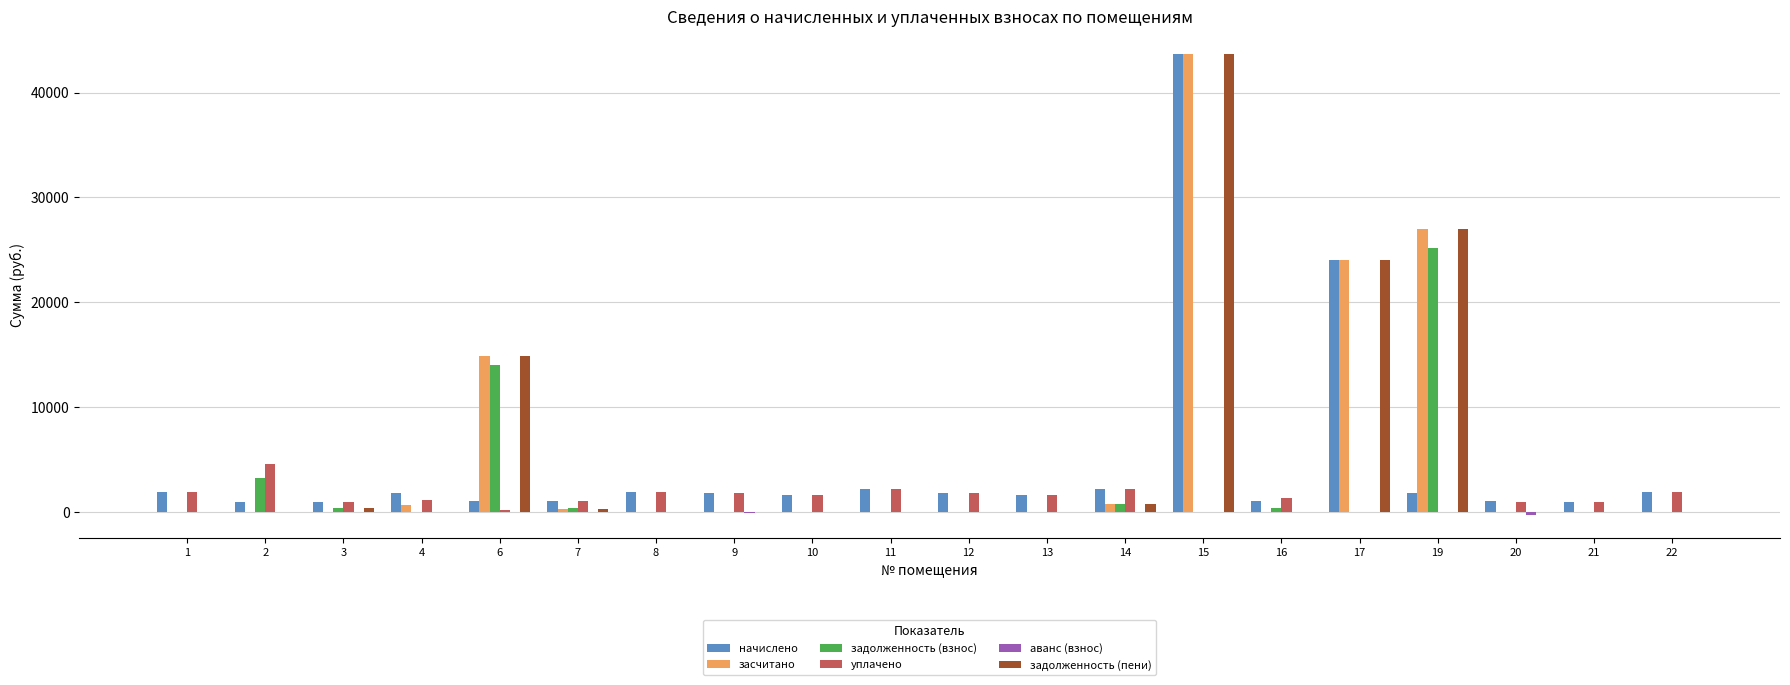

What value does the начислено series have at 22?

1877.0